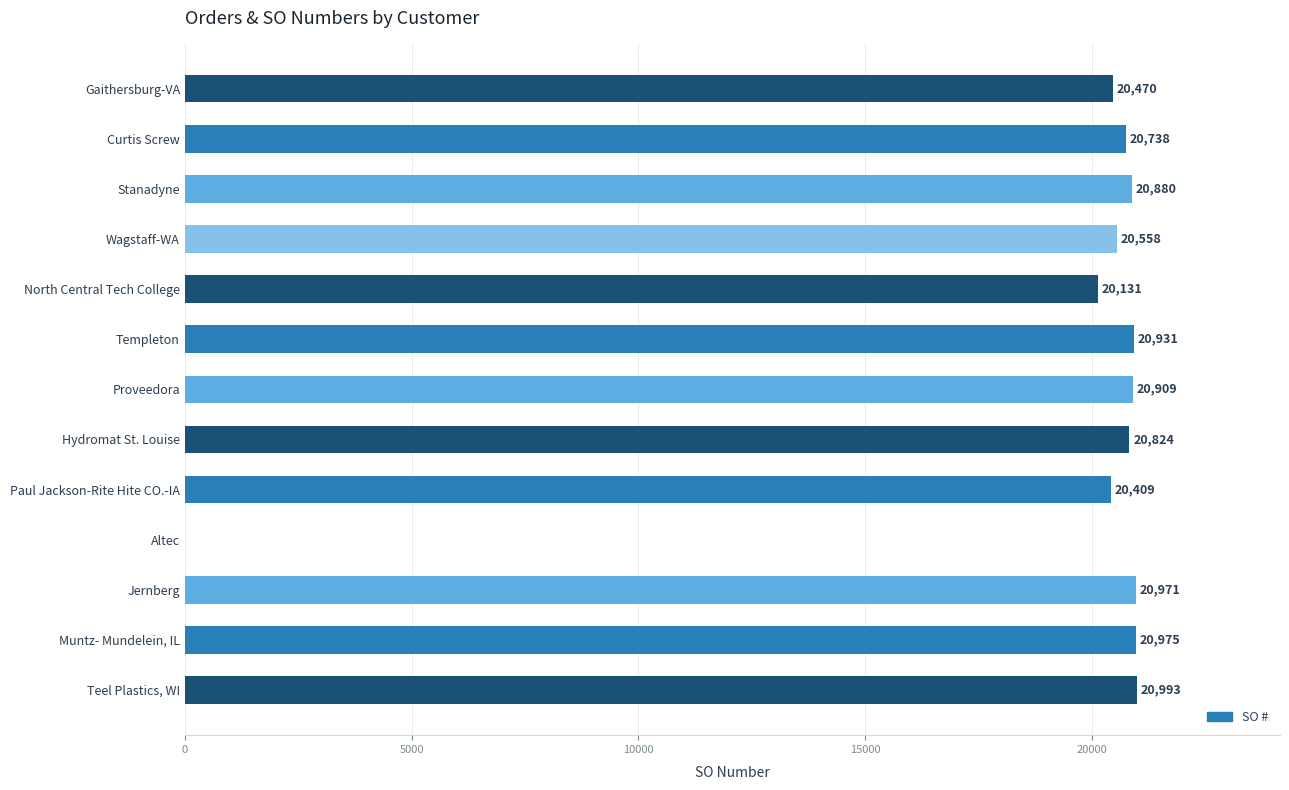

The chart shows a value of 20470 at Gaithersburg-VA. True or false?

True